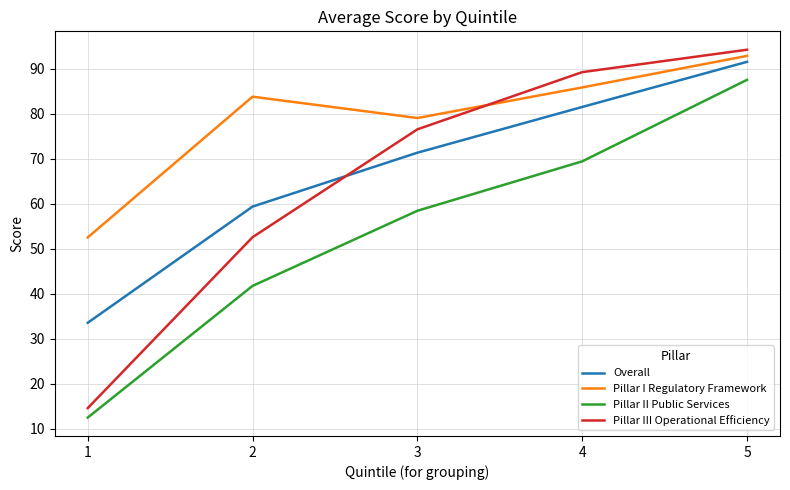

Is this an area chart (filled region under the line)?

No